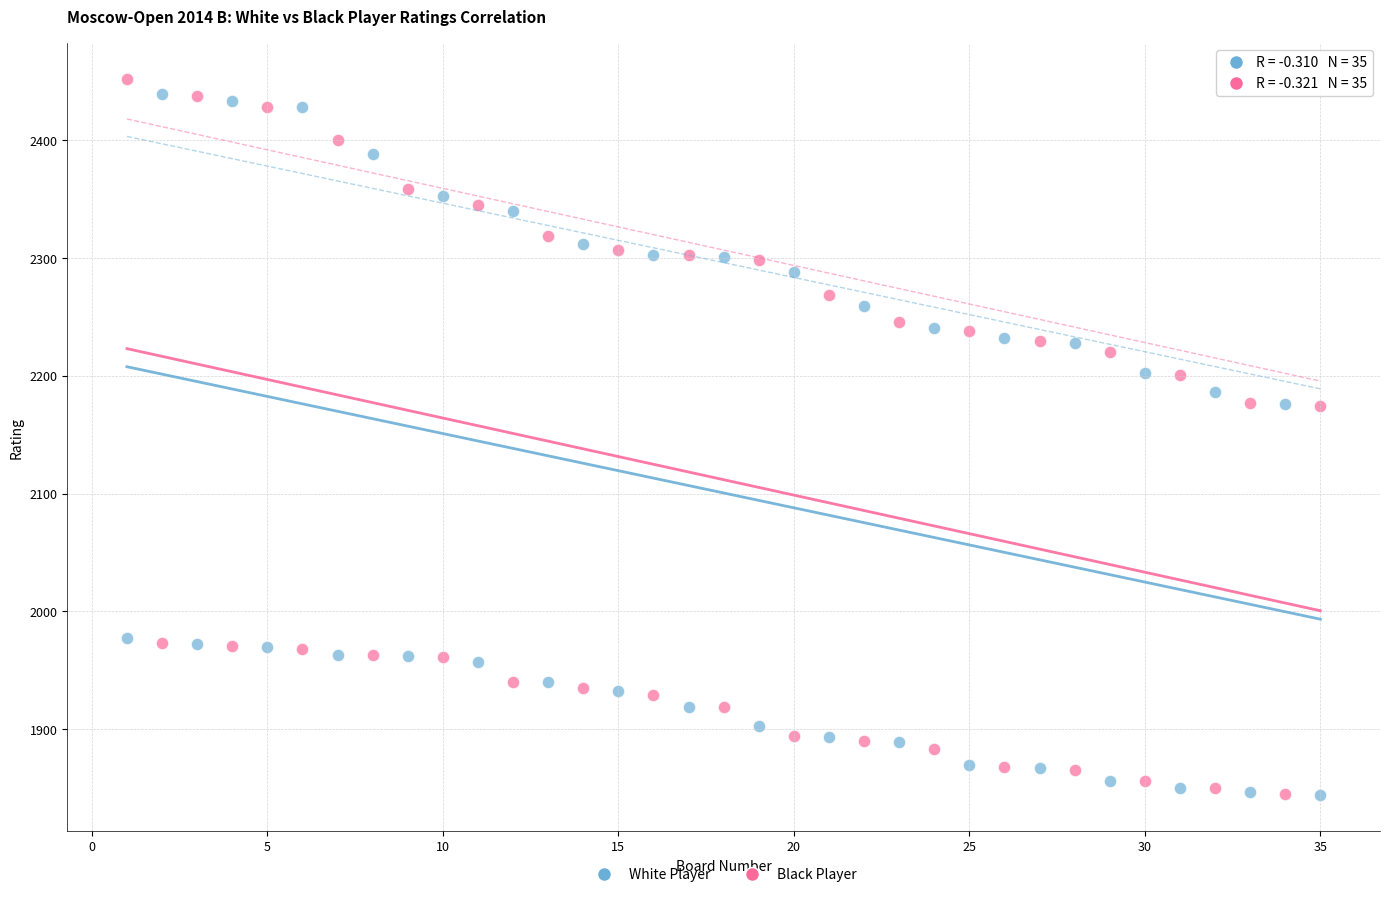

What is the X range (max minus min) for the scatter plot?

34